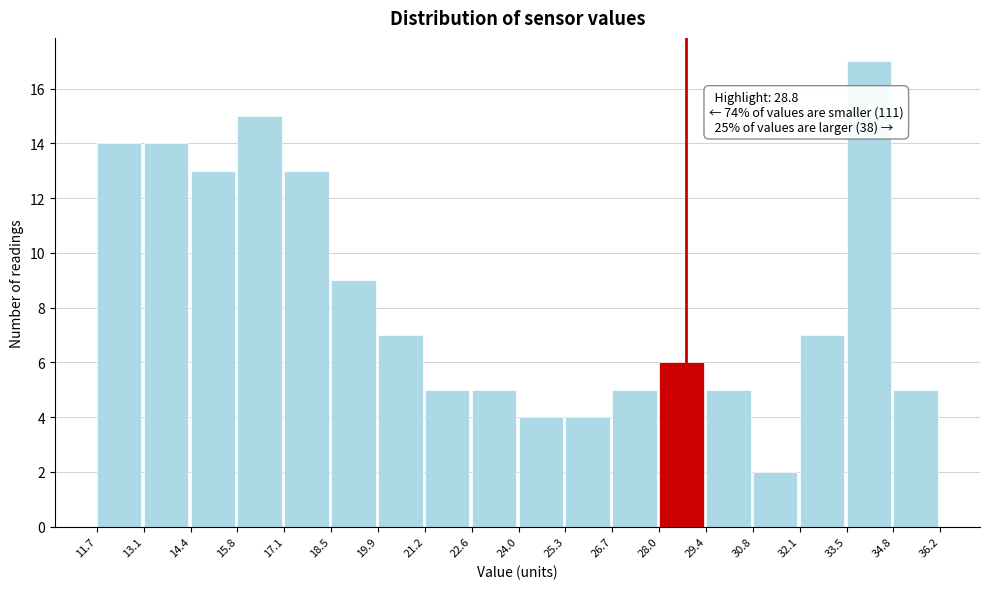

Over which range of the x-axis is the bar tallest?

33.5 to 34.8